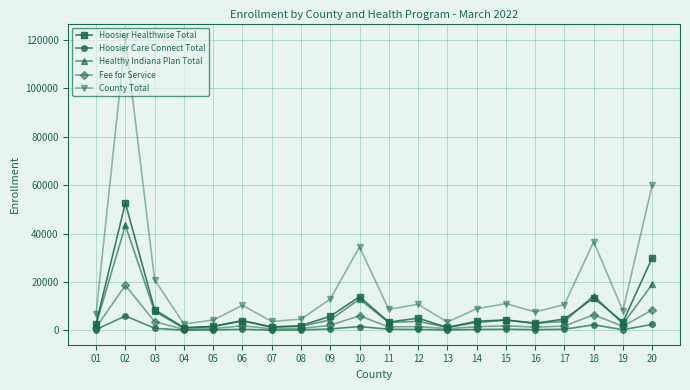

How many lines are shown in the chart?

5